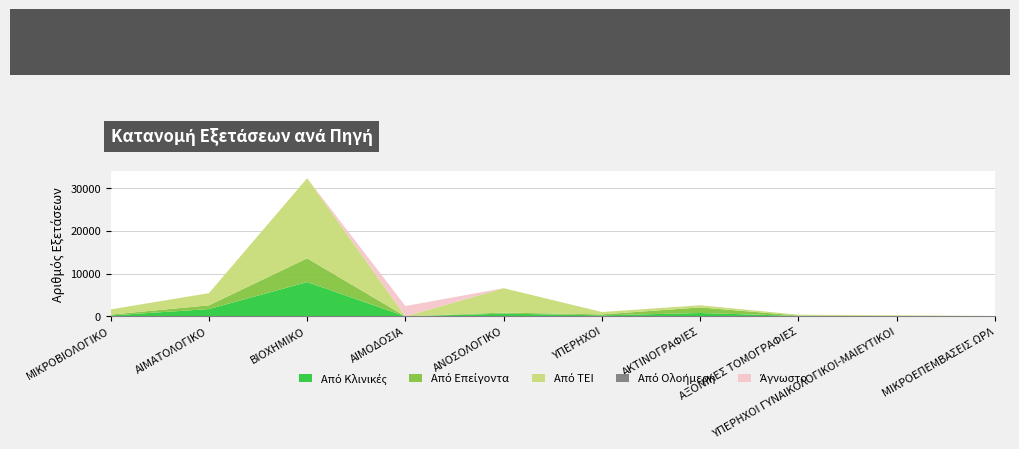

Reading left to right, what are all the values shown in this chart?

Από Κλινικές: 209	1705	8016	0	644	234	790	100	0	2
Από Επείγοντα: 204	869	5536	0	242	228	1305	90	110	21
Από ΤΕΙ: 1219	2846	18702	0	5691	553	500	200	127	54
Από Ολοήμερη: 0	0	0	0	0	0	0	0	0	0
Άγνωστο: 0	0	0	2416	0	0	0	0	0	0